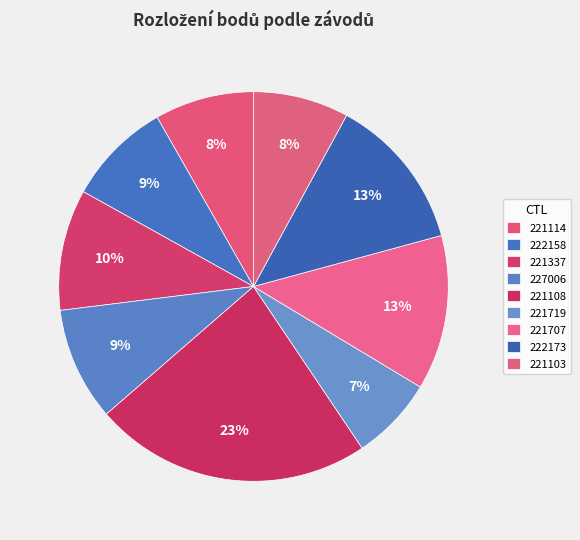

To the nearest percent, what is the difference between the 221337 and 222173 slice percentages?

3%